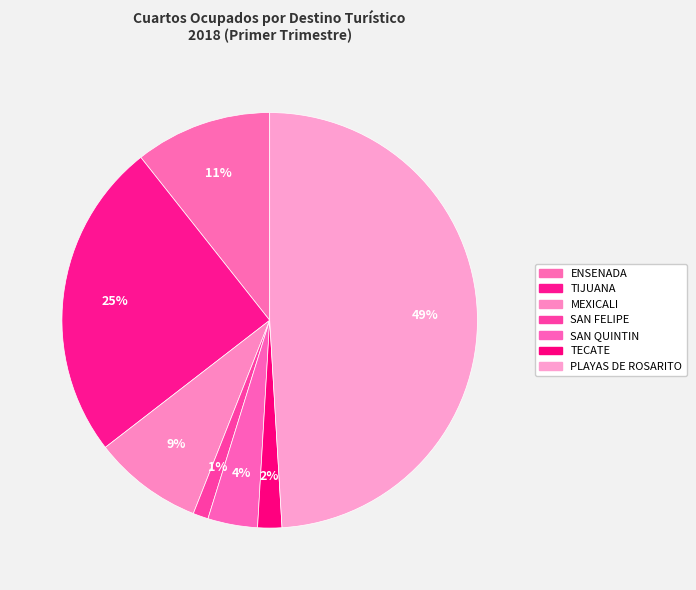

How many slices are in this pie chart?

7